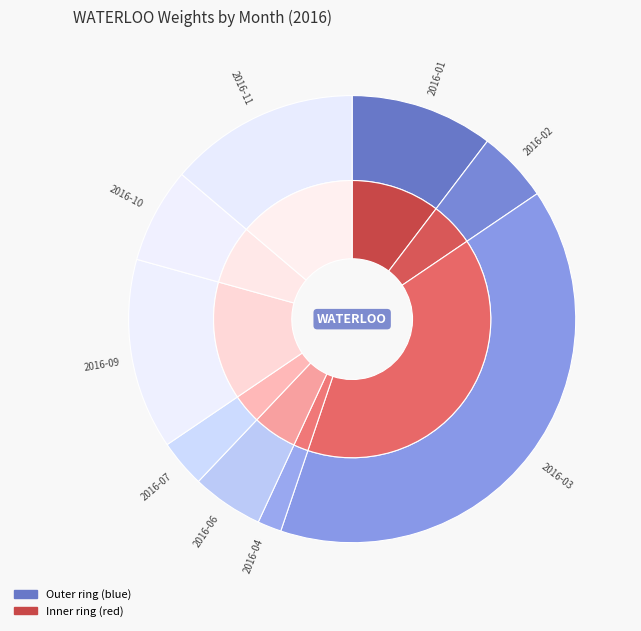

Is the sum of 2016-08 and 2016-09 greater than half?

No